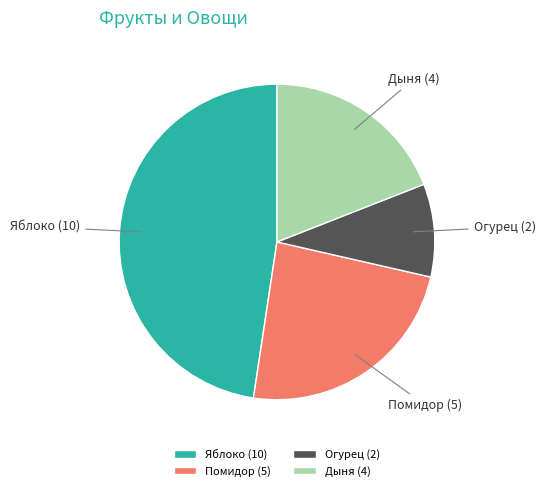

The Яблоко slice represents 48% of the pie. True or false?

True